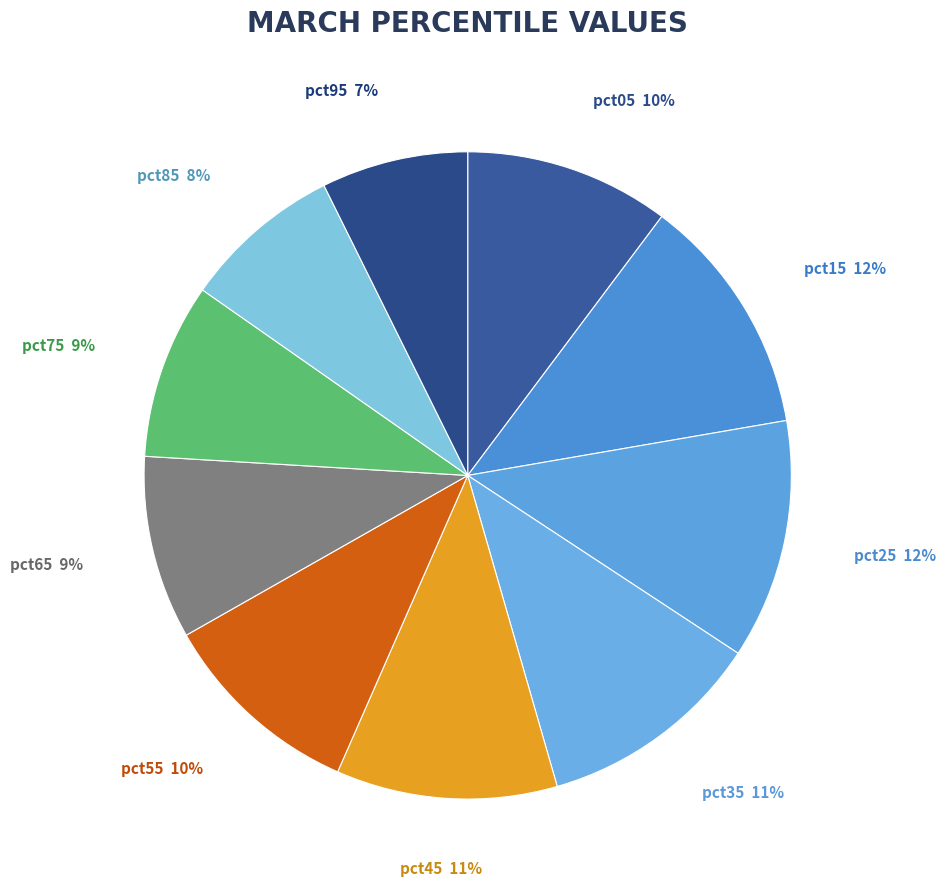

Is there any slice that represents more than half of the pie?

No